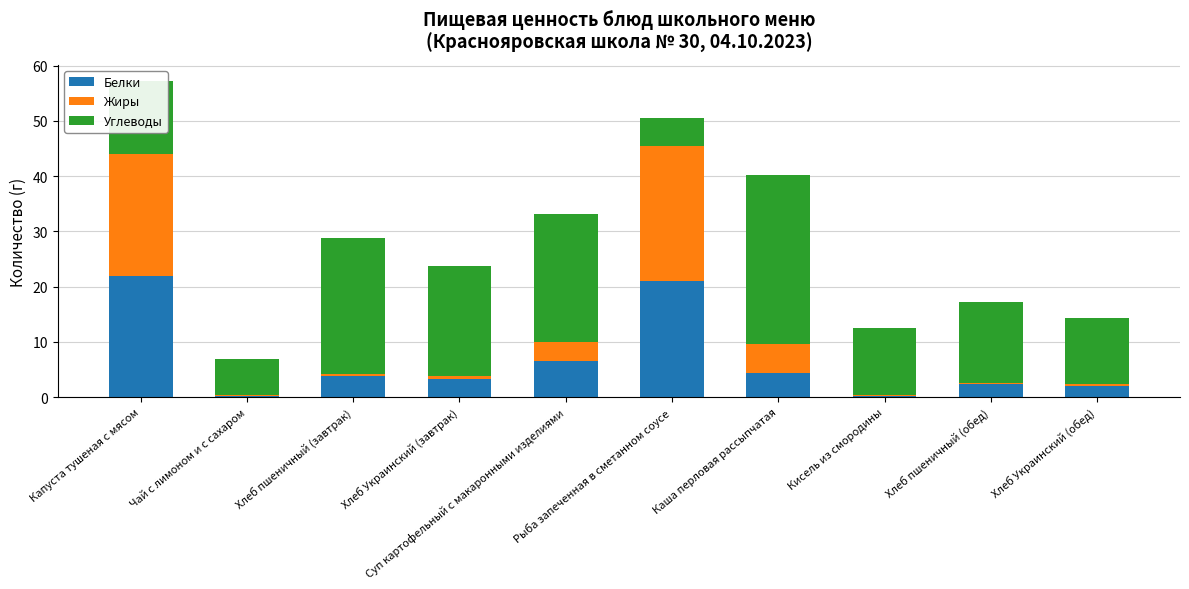

What is the highest value of the Белки series?

22.0